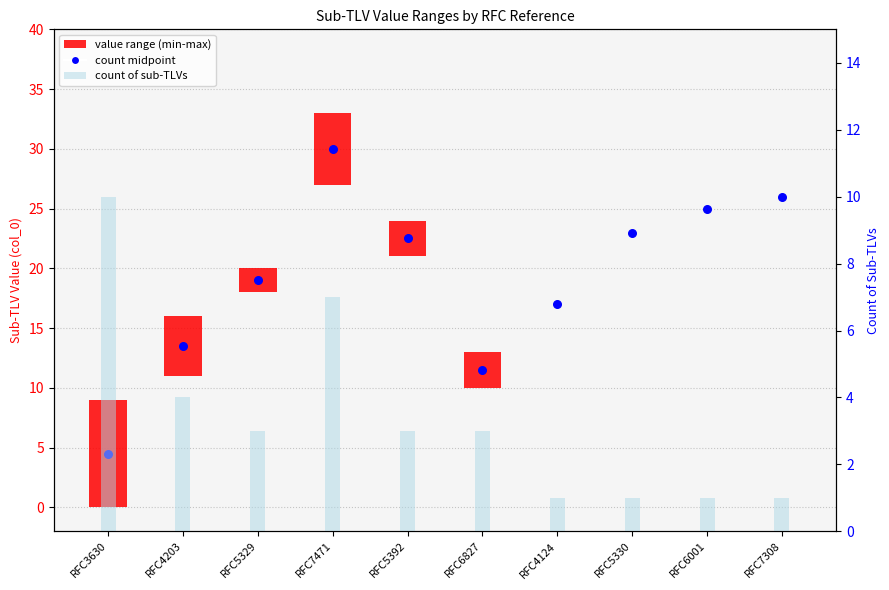

Approximately how many times larger is the value at RFC5329 compared to RFC5392?

1.0